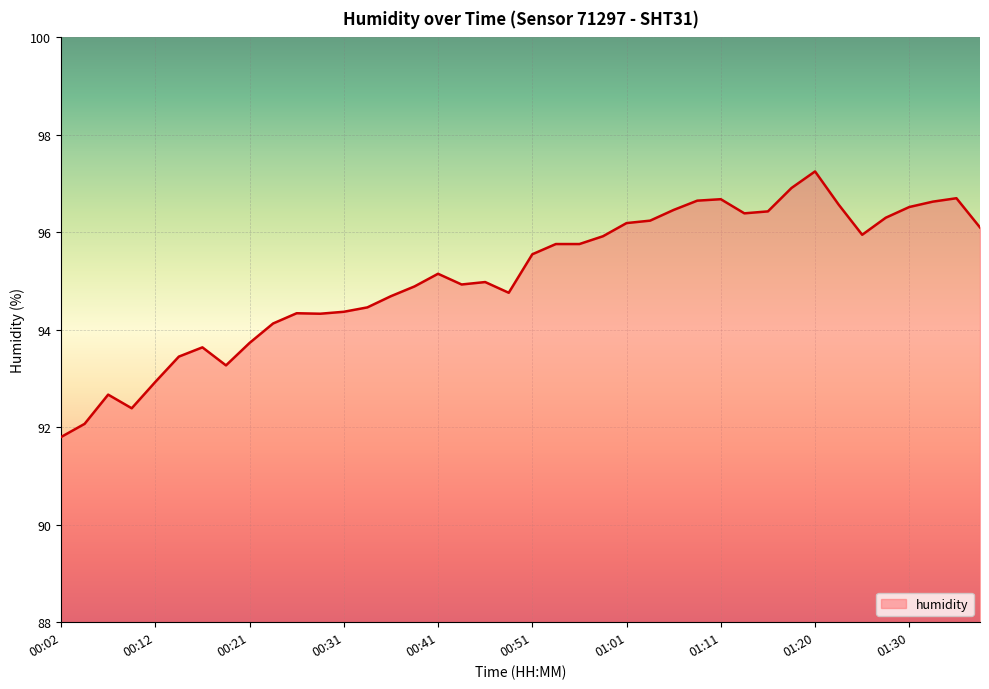

What is the smallest value displayed?

91.8